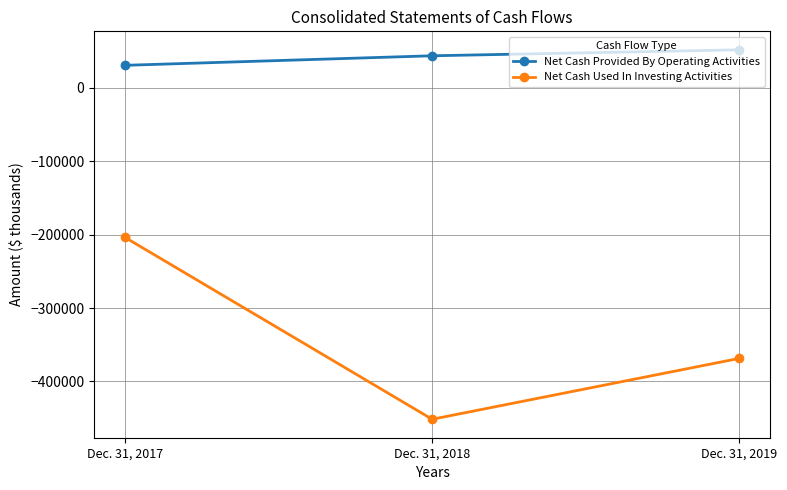

What is the value of the Net Cash Provided By Operating Activities point at the 3rd from the left?

51907